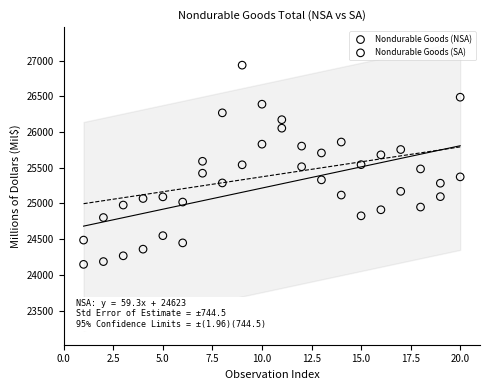

Which series has the largest Y range (max minus min)?

Nondurable Goods (NSA)